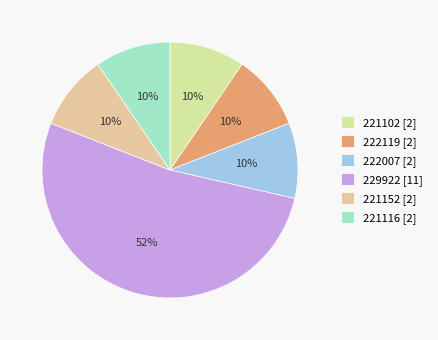

To the nearest percent, what percentage of the pie is 222119?

10%